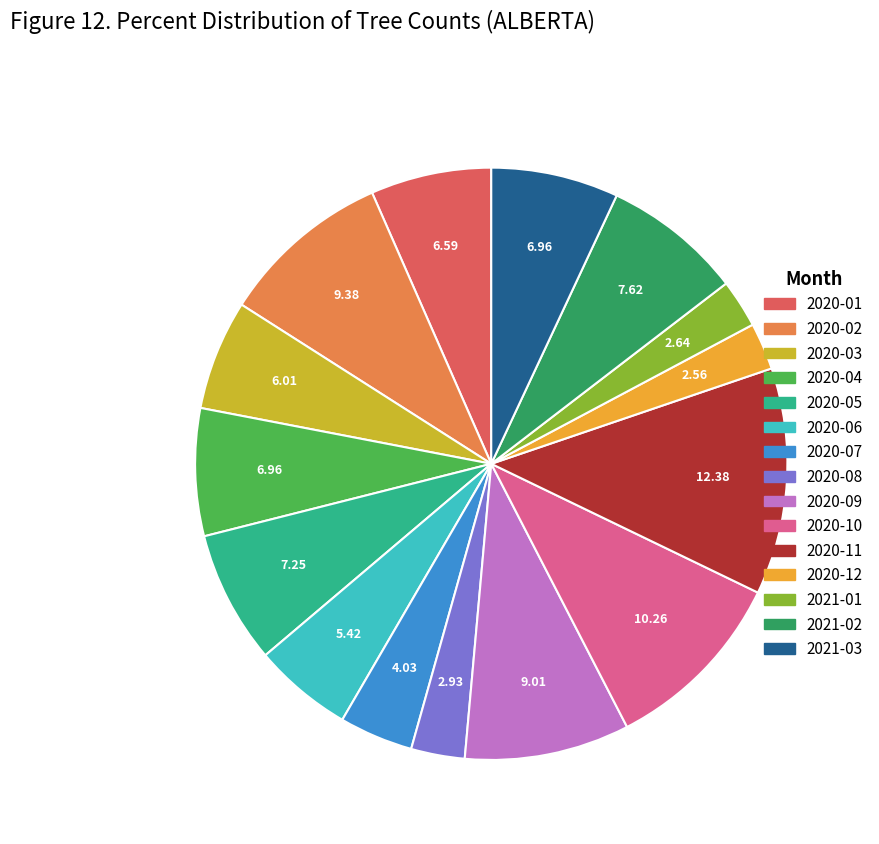

What is the ratio of the value at 2020-11 to the value at 2021-03?

1.8